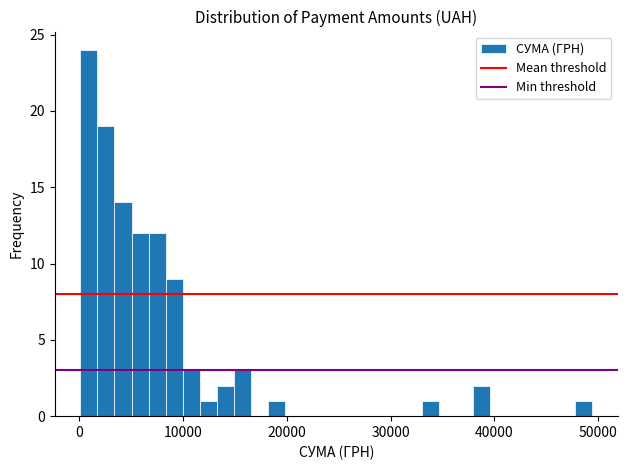

Read against the x-axis, roughly where is the centre of the tallest bar?

1000